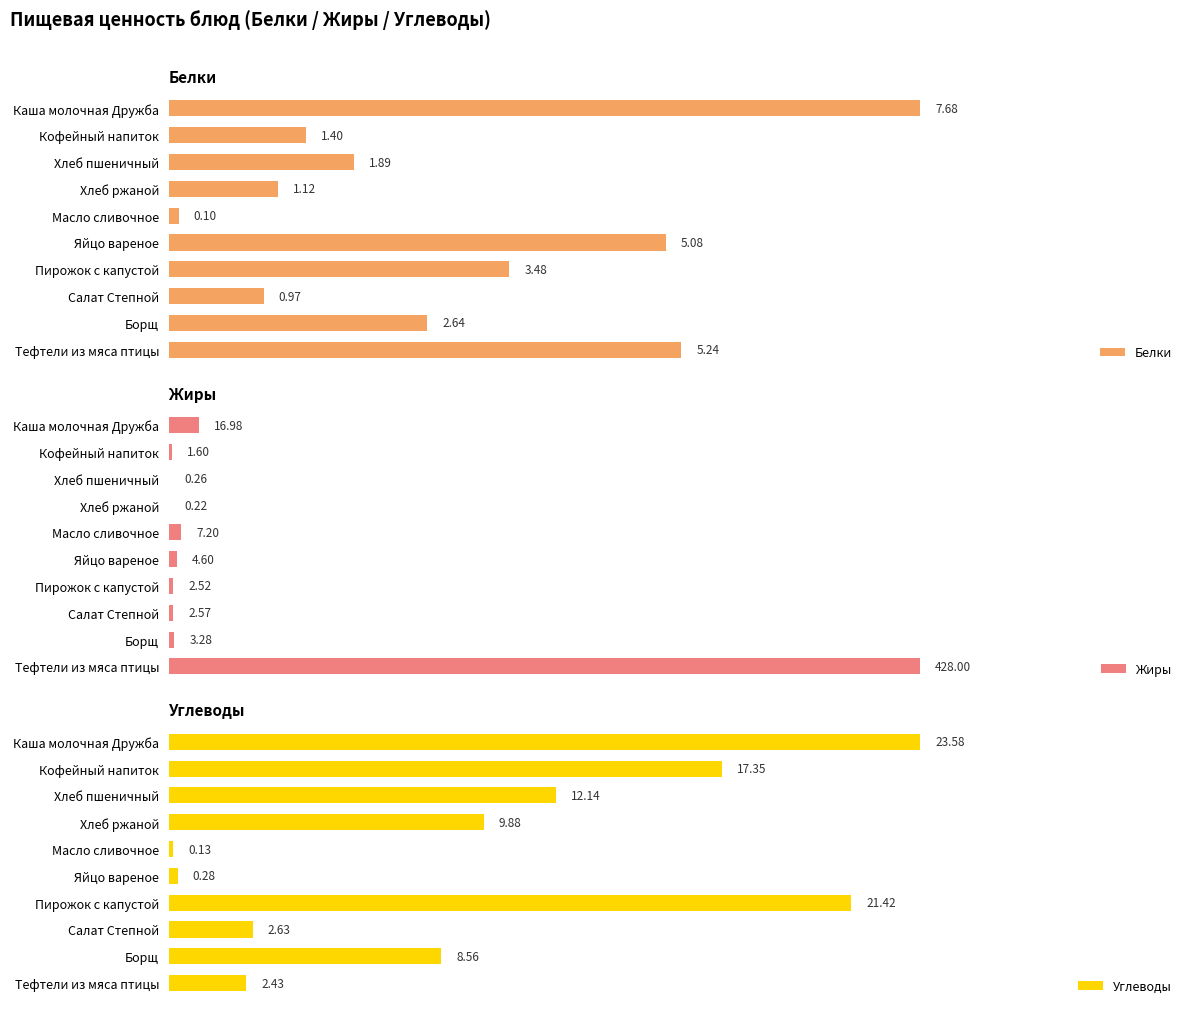

Rank the series by their maximum value, from highest to lowest.

Жиры, Углеводы, Белки